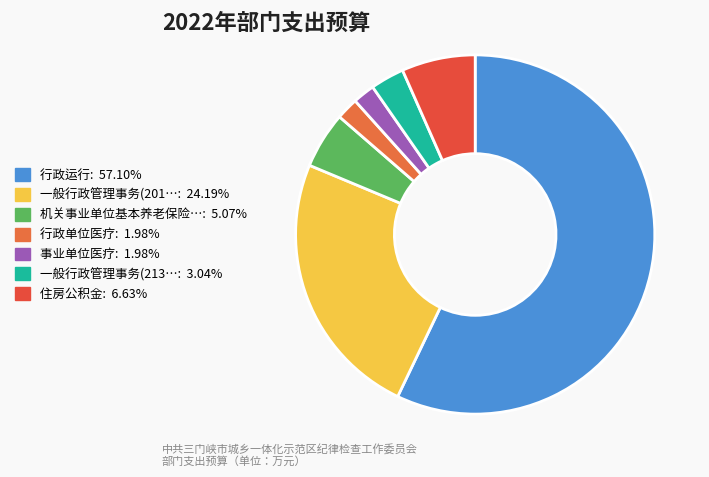

Which category has the biggest portion of the pie?

行政运行